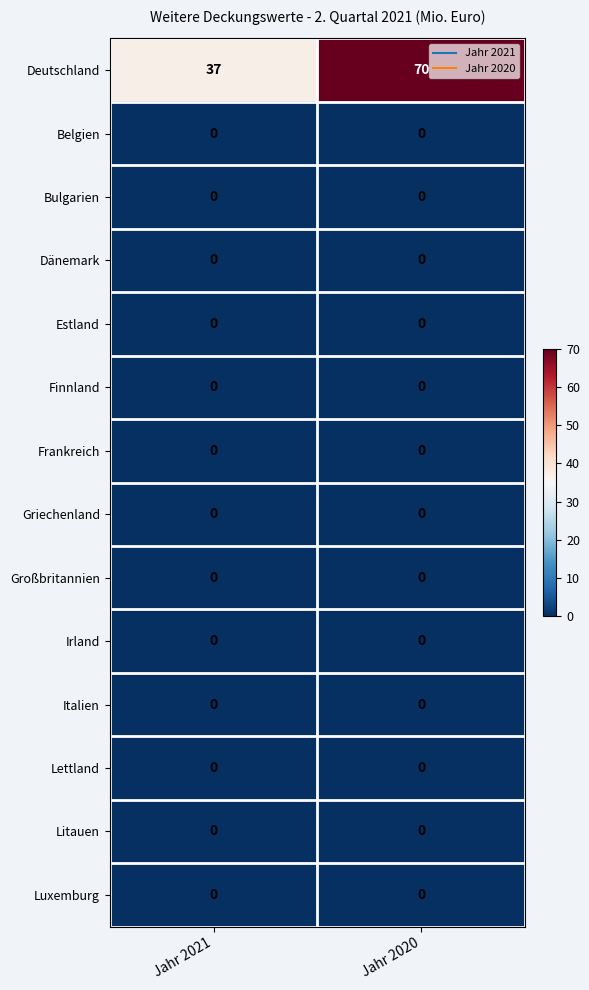

True or false: Deutschland has a value of 38 at Jahr 2020.

False